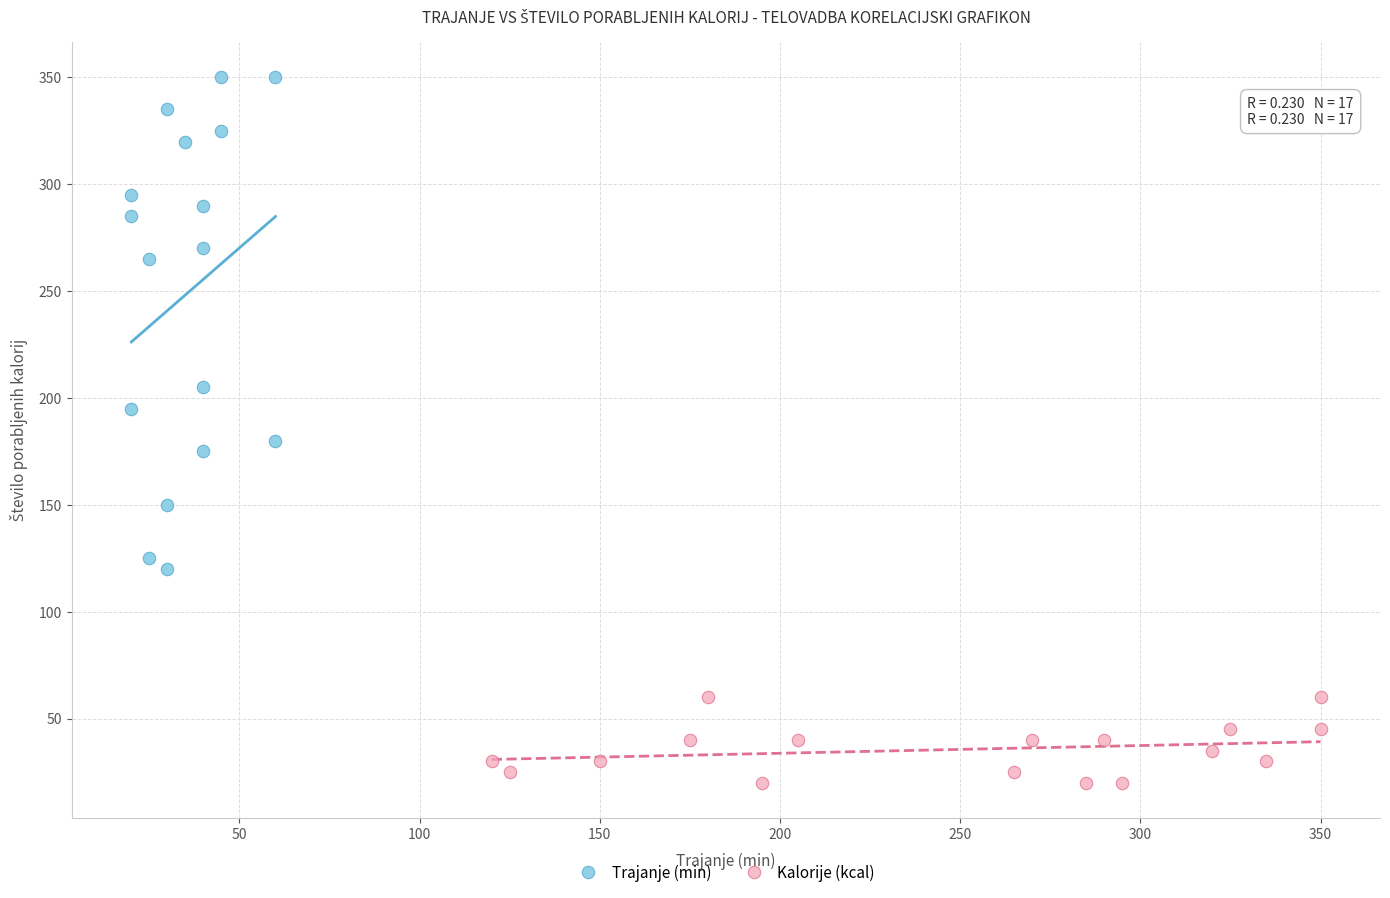

Which series contains the highest Y value?

Trajanje (min)